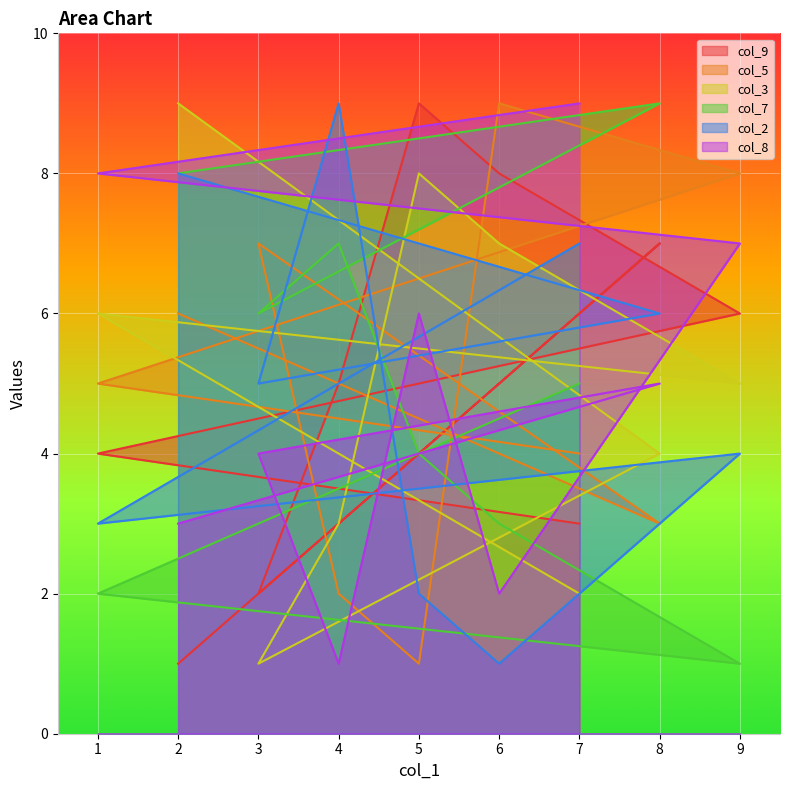

What is the sum of the col_7 values at 1 and 3?

8